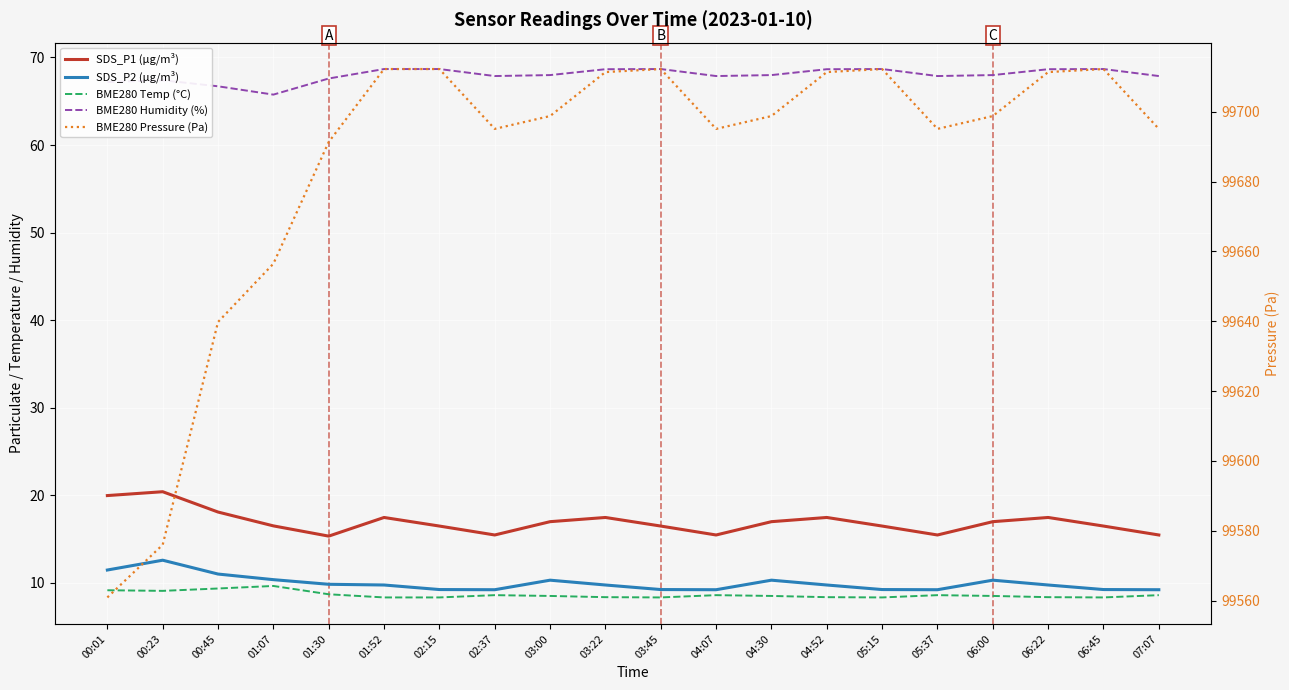

Reading left to right, list all the values displayed in this chart.

SDS_P1 (µg/m³): 20.0	20.4	18.1	16.5	15.3	17.5	16.5	15.5	17.0	17.5	16.5	15.5	17.0	17.5	16.5	15.5	17.0	17.5	16.5	15.5
SDS_P2 (µg/m³): 11.5	12.6	11.0	10.4	9.8	9.8	9.2	9.2	10.3	9.8	9.2	9.2	10.3	9.8	9.2	9.2	10.3	9.8	9.2	9.2
BME280 Temp (°C): 9.2	9.1	9.4	9.7	8.7	8.3	8.3	8.6	8.5	8.4	8.3	8.6	8.5	8.4	8.3	8.6	8.5	8.4	8.3	8.6
BME280 Humidity (%): 67.2	67.4	66.7	65.8	67.6	68.7	68.7	67.9	68.0	68.7	68.7	67.9	68.0	68.7	68.7	67.9	68.0	68.7	68.7	67.9
BME280 Pressure (Pa): 99560.9	99576.0	99639.8	99656.5	99691.4	99712.3	99712.3	99695.1	99698.8	99711.4	99712.3	99695.1	99698.8	99711.4	99712.3	99695.1	99698.8	99711.4	99712.3	99695.1